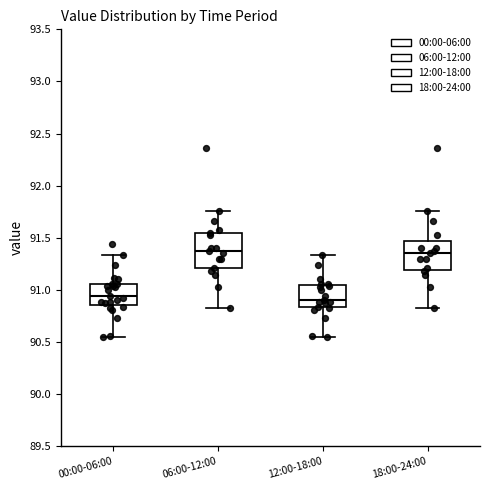

Where does the median line of the box for 18:00-24:00 sit on the y-axis? The values are not printed on the chart, so give them approximately, as read against the axis.

91.35